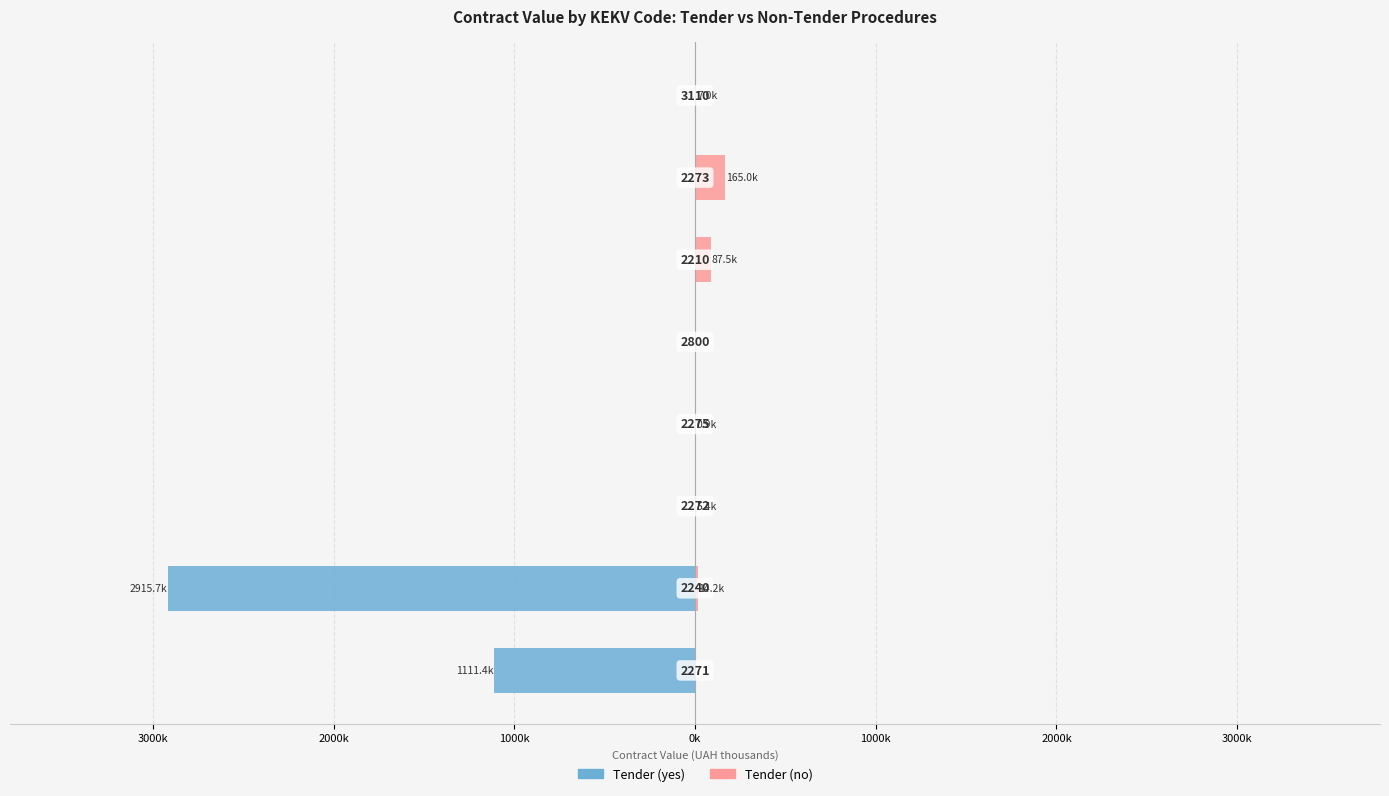

What is the smallest value displayed?

-2915.7